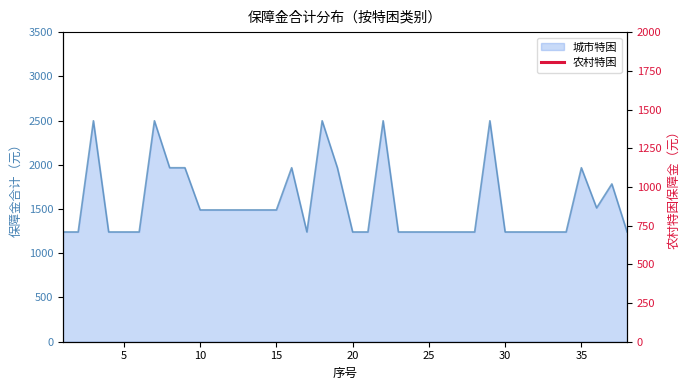

True or false: the data shows 735 at 5.

False